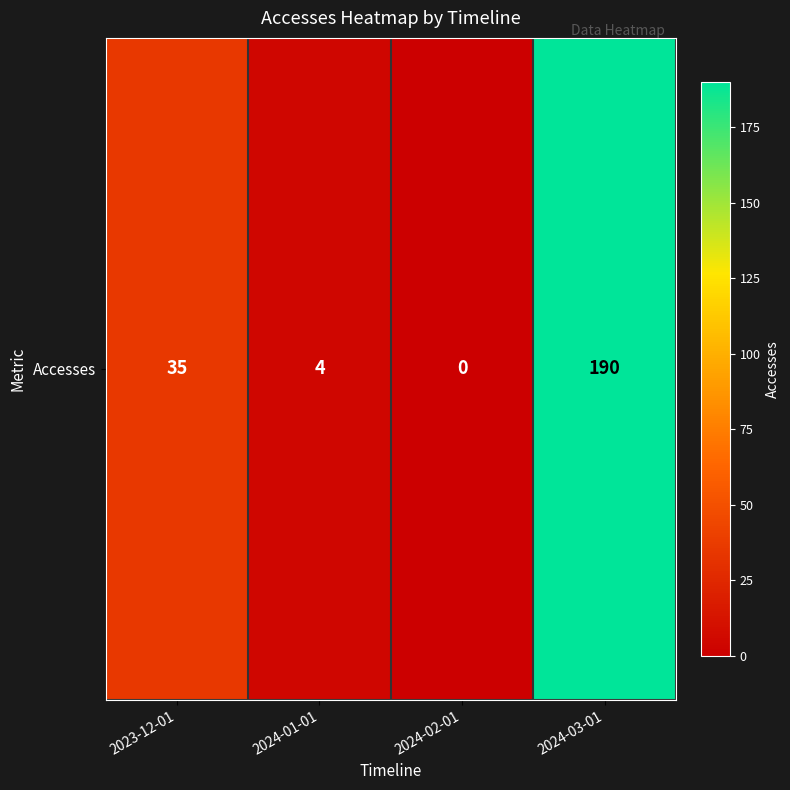

What is the ratio of the value at 2024-03-01 to the value at 2024-01-01?

47.5